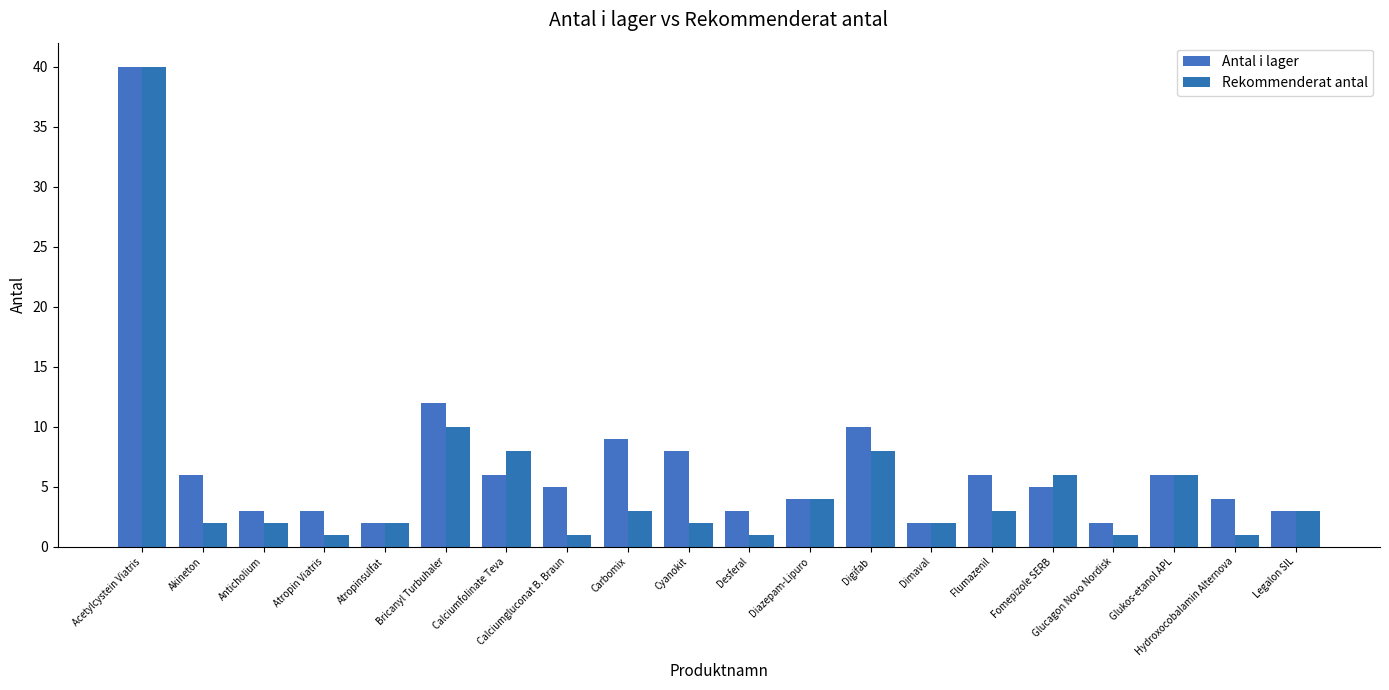

The Rekommenderat antal series shows 3 at Atropinsulfat. True or false?

False